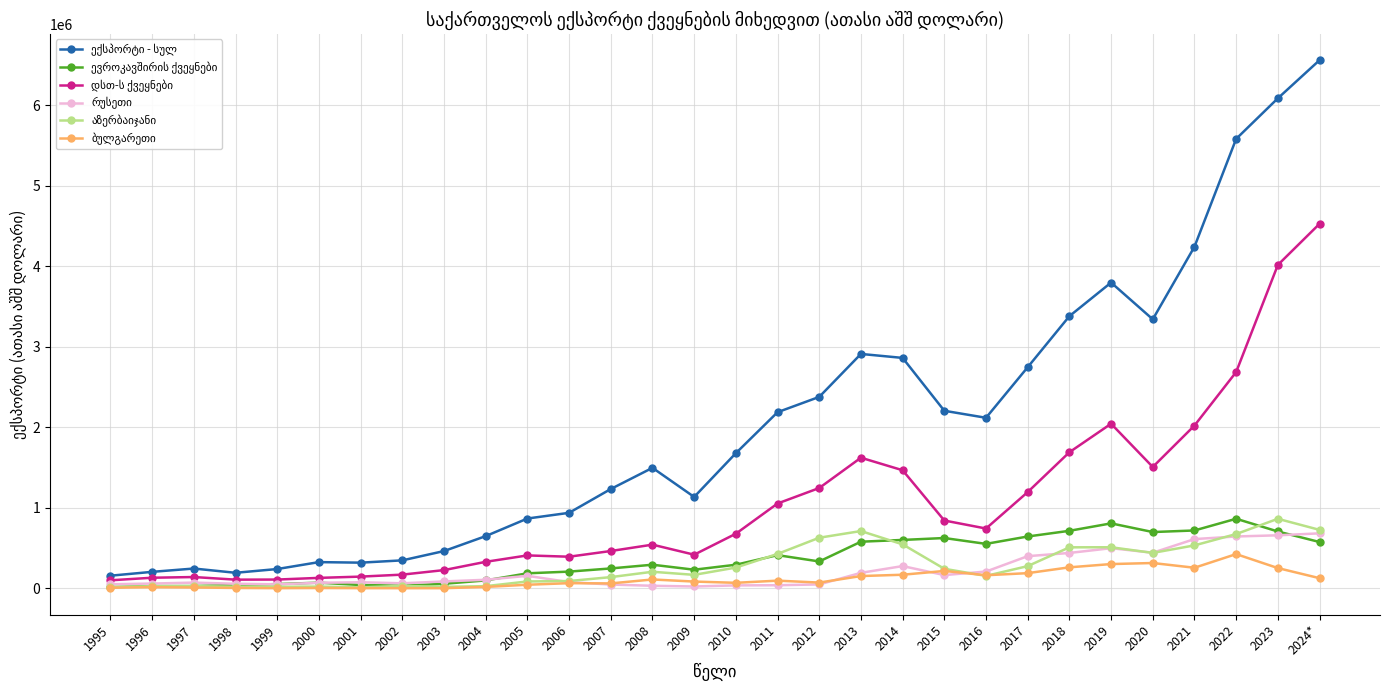

Which label corresponds to the largest value in the chart?

2024*